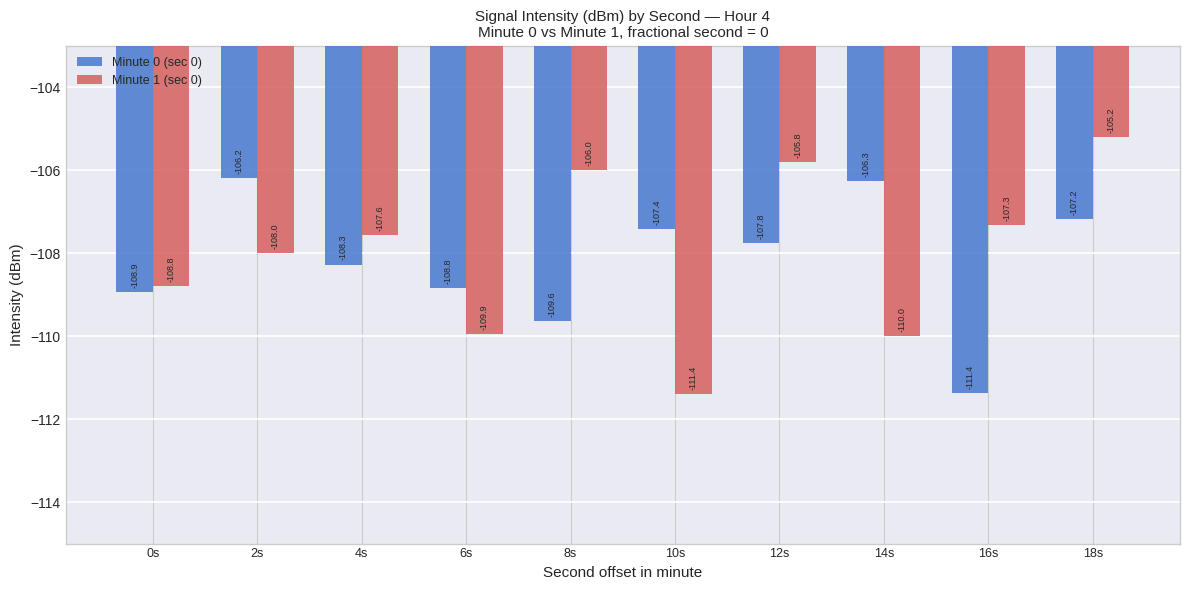

What are all the series names shown in the legend?

Minute 0 (sec 0), Minute 1 (sec 0)